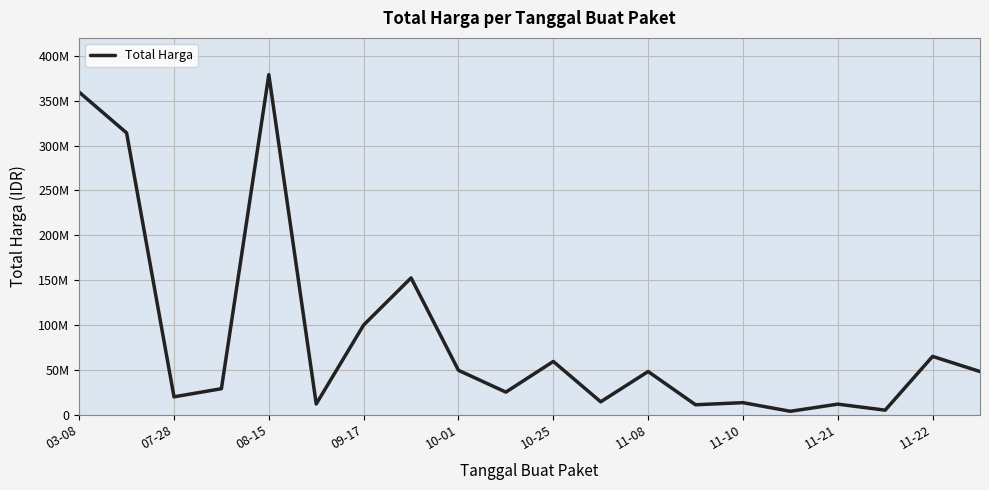

Does the chart display data point markers on the line(s)?

No